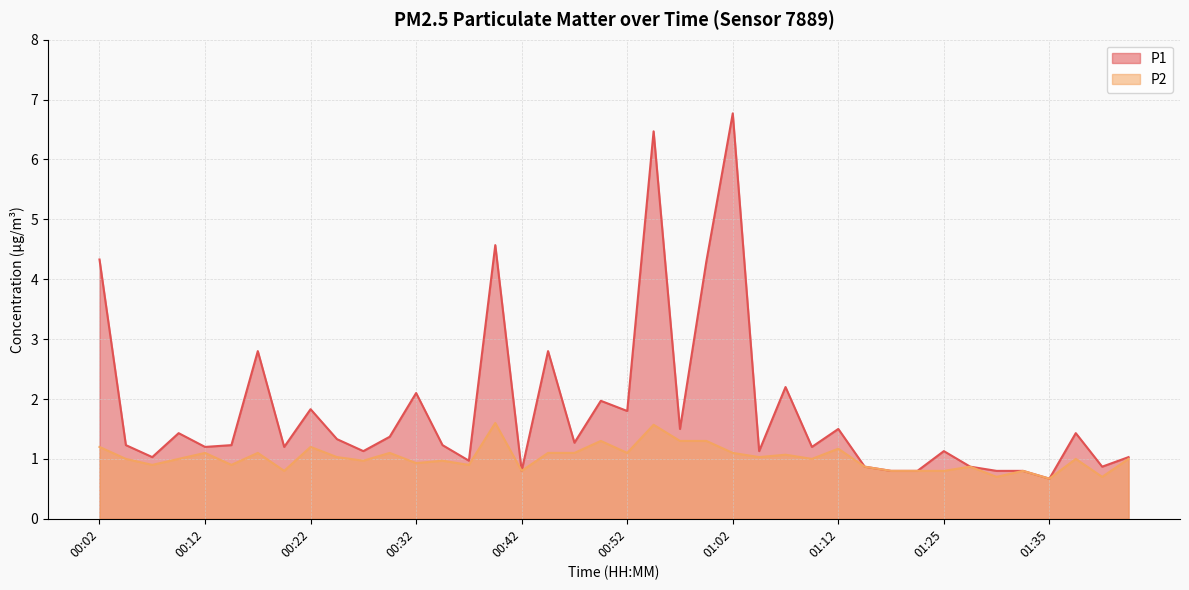

True or false: P1 and P2 intersect in this chart.

False